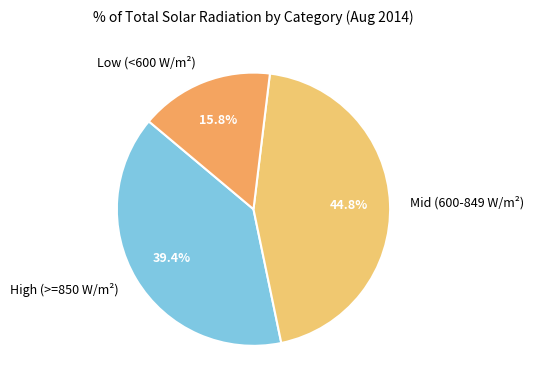

Does any single category account for the majority?

No